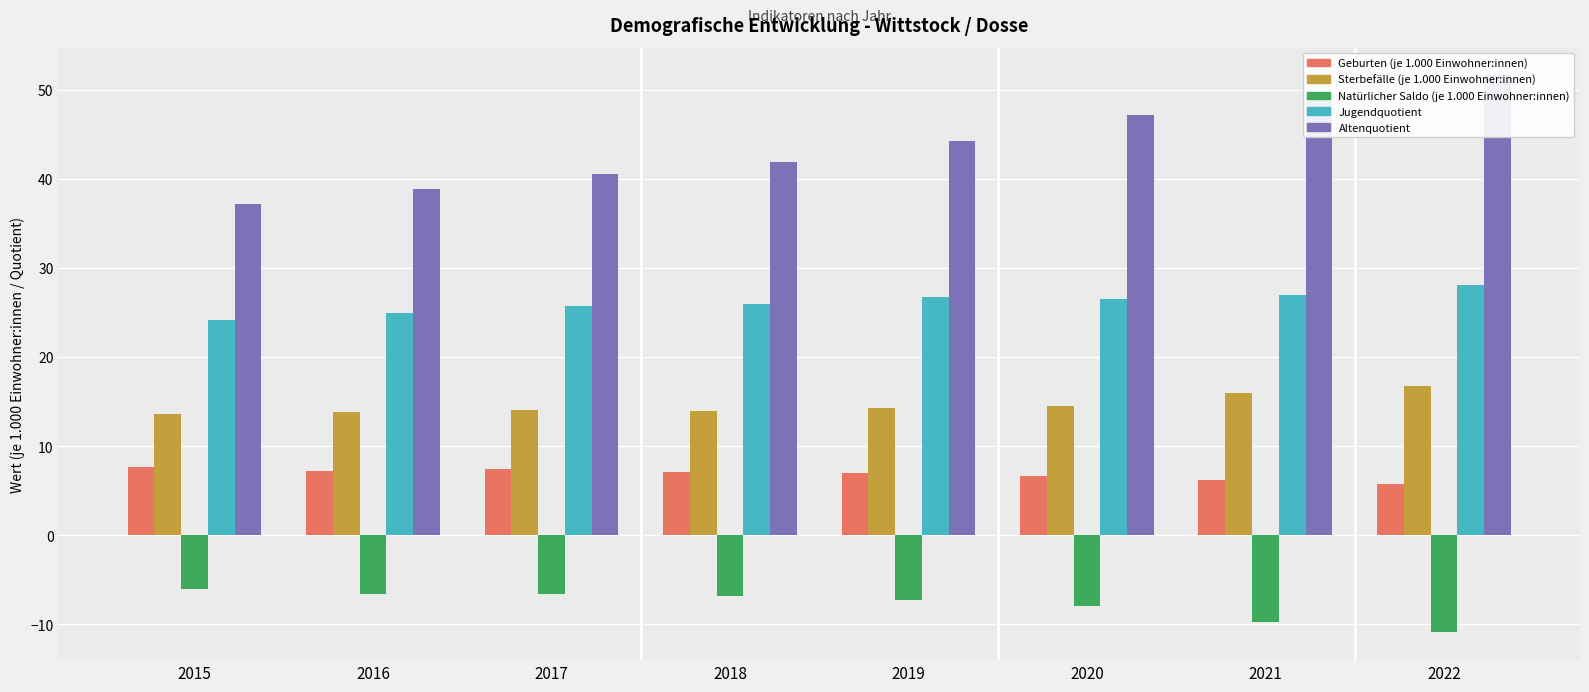

Are the bars grouped side by side (vs. stacked)?

Yes